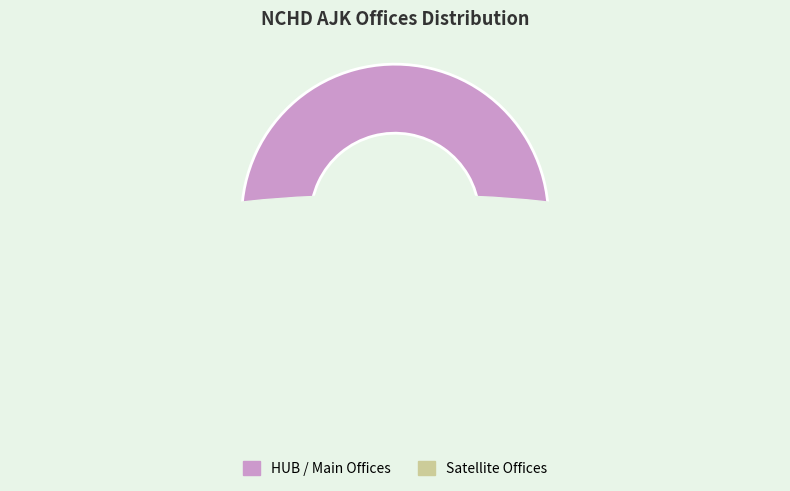

To the nearest percent, what is the difference between the HUB Muzaffarabad and Hattian (Satellite Muzaffarabad) slice percentages?

4%